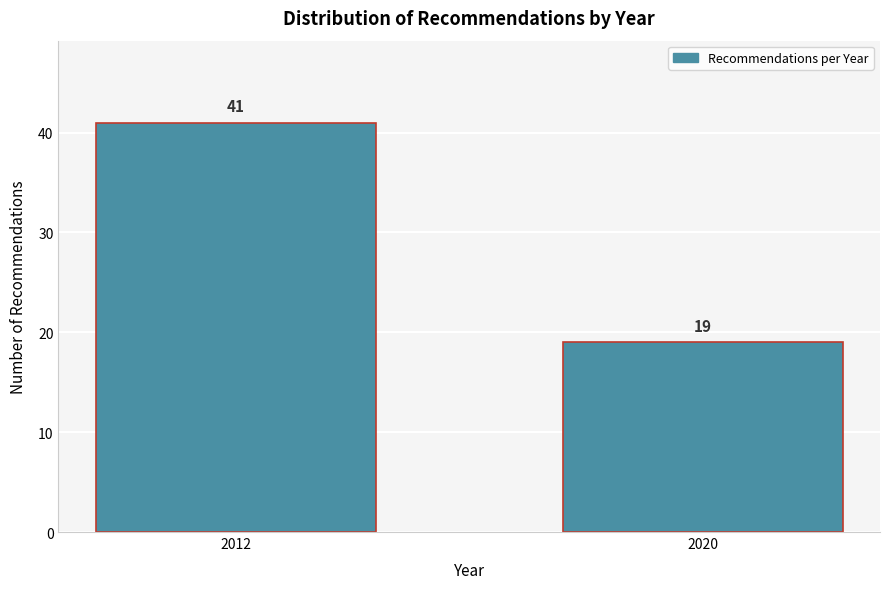

Reading left to right, what are all the values shown in this chart?

41	19